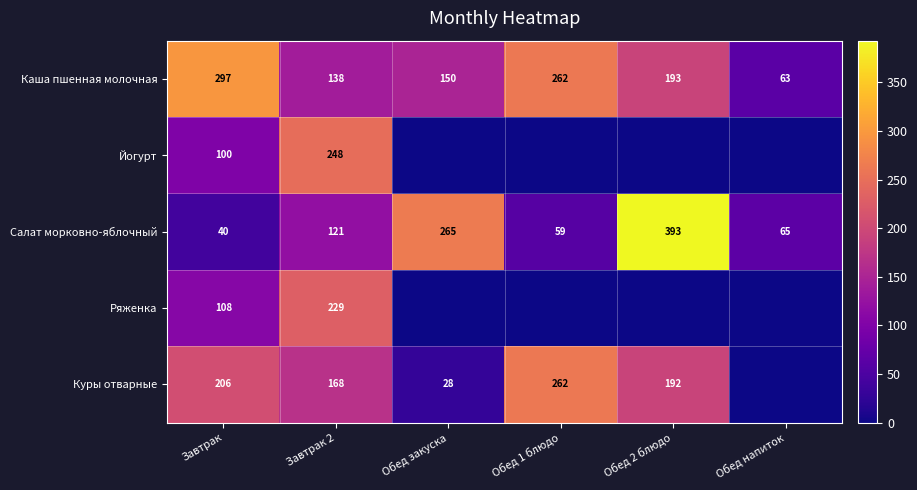

At which label does Салат морковно-яблочный reach its peak?

Обед 2 блюдо